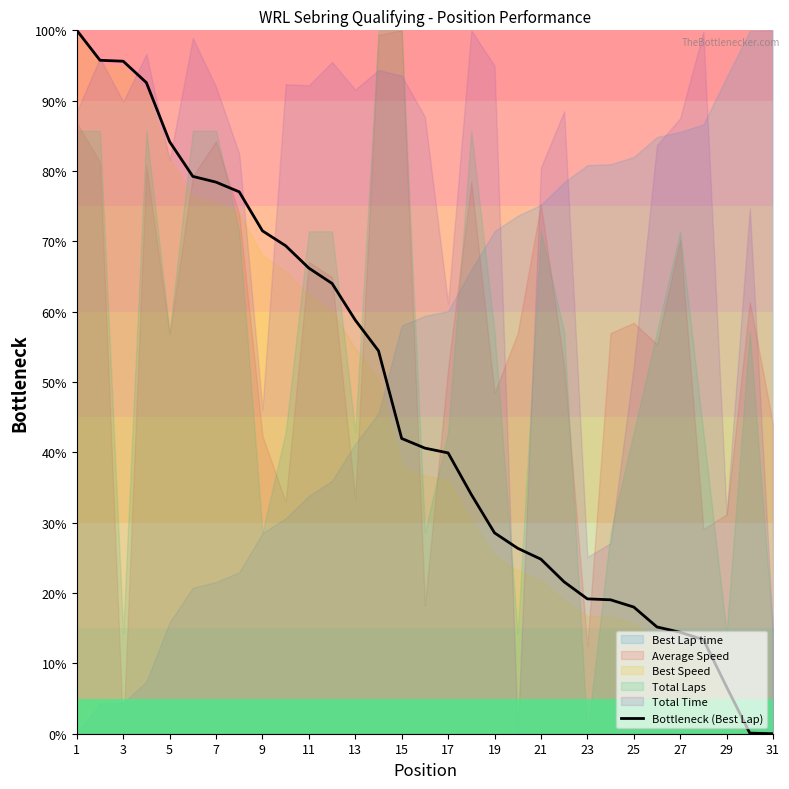

How many values exceed 40?

16